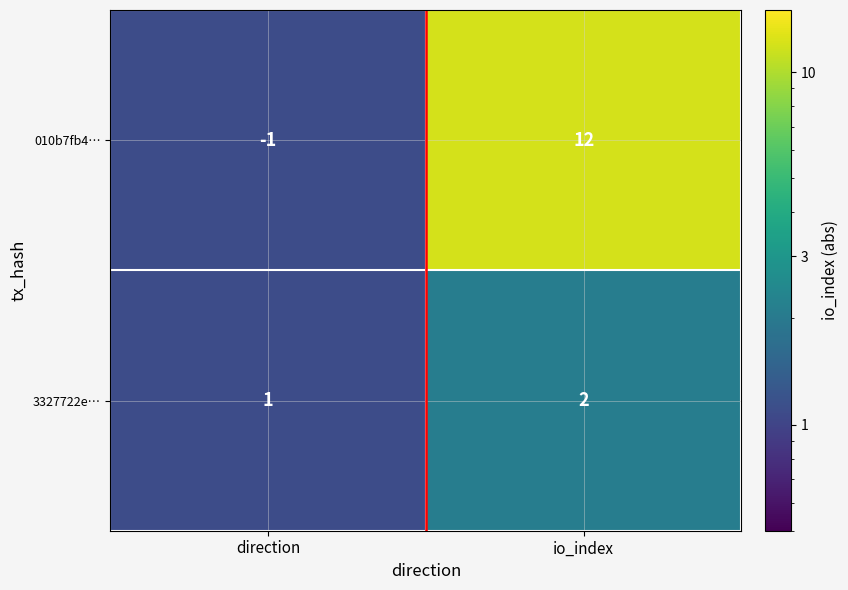

What is the sum of the 3327722e… values at io_index and direction?

3